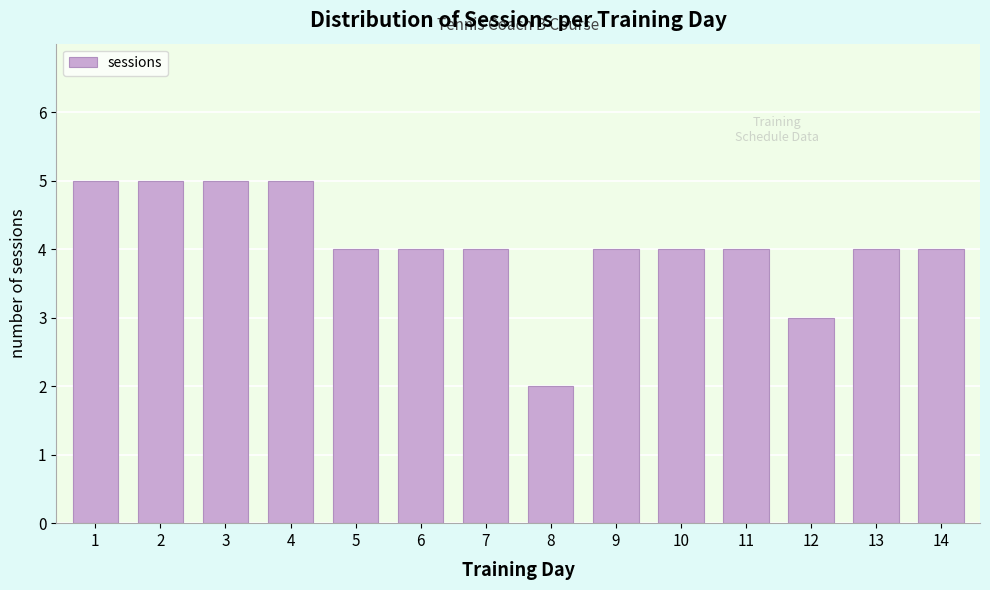

Reading right to left, transcribe all the data shown in this chart.

14=4	13=4	12=3	11=4	10=4	9=4	8=2	7=4	6=4	5=4	4=5	3=5	2=5	1=5